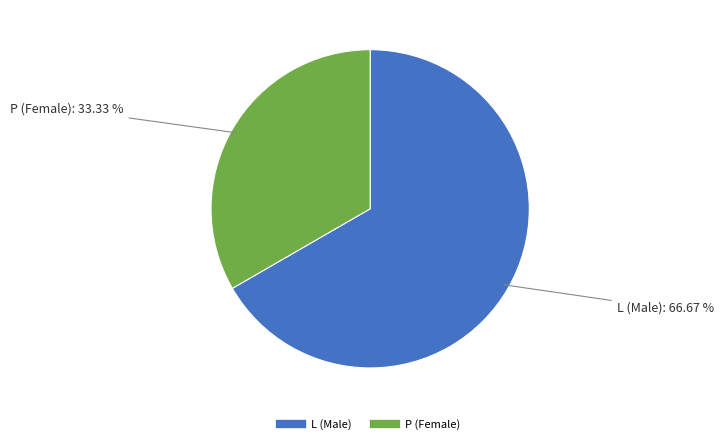

To the nearest percent, what portion does P represent?

33%